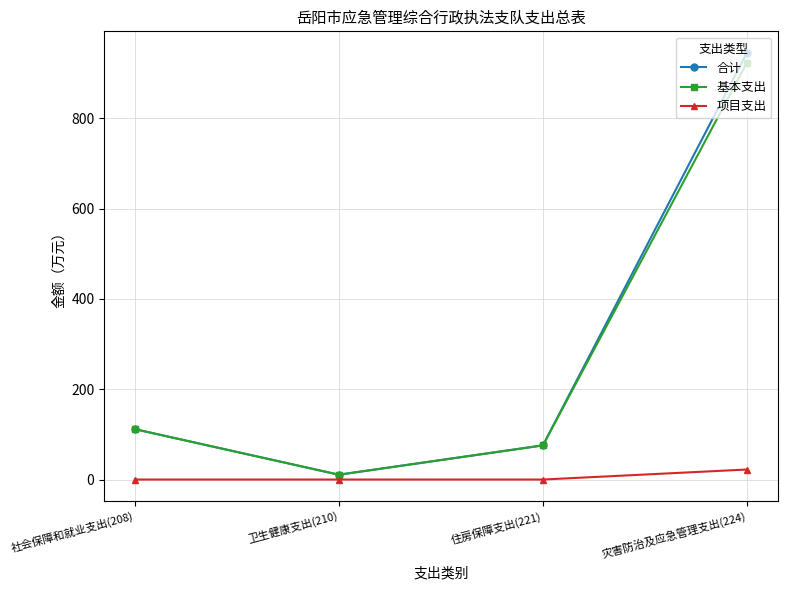

True or false: 基本支出 and 项目支出 intersect in this chart.

False